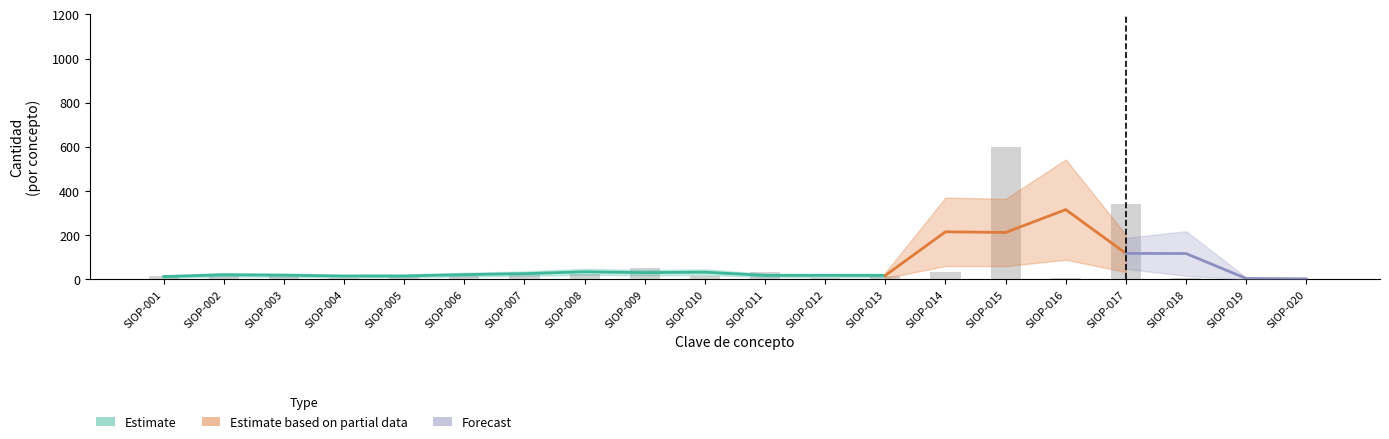

Reading left to right, transcribe all the data shown in this chart.

SIOP-001=12.7	SIOP-002=24.2	SIOP-003=24.3	SIOP-004=7.3	SIOP-005=12.7	SIOP-006=25.4	SIOP-007=25.4	SIOP-008=25.4	SIOP-009=50.9	SIOP-010=14.0	SIOP-011=31.6	SIOP-012=7.4	SIOP-013=13.7	SIOP-014=31.6	SIOP-015=600.0	SIOP-016=5.0	SIOP-017=342.0	SIOP-018=5.0	SIOP-019=3.0	SIOP-020=3.0